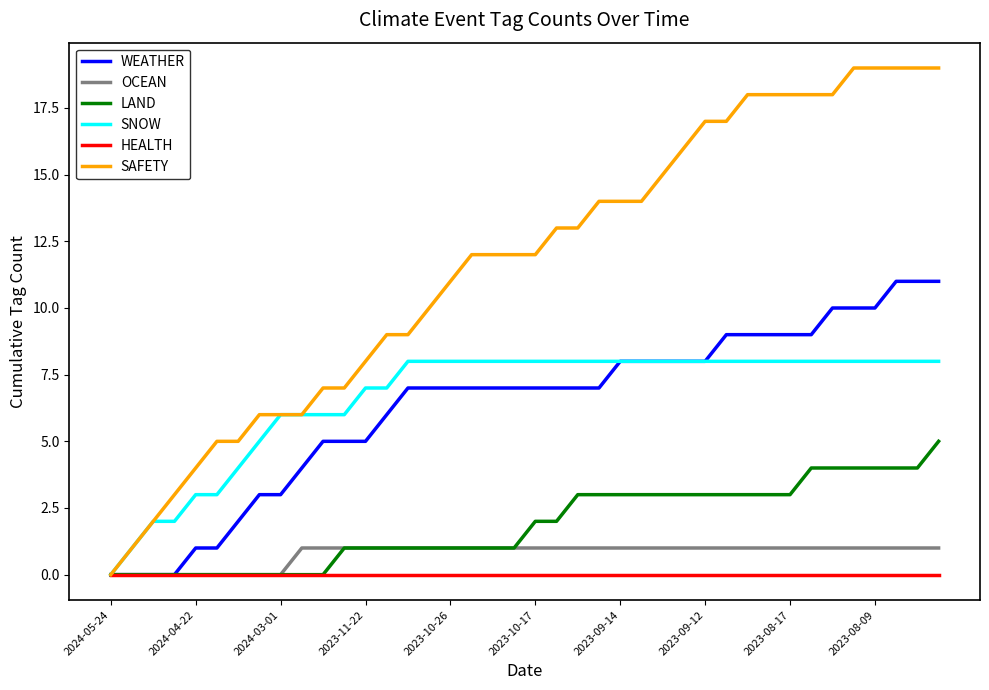

Which series has the largest total across all categories?

SAFETY